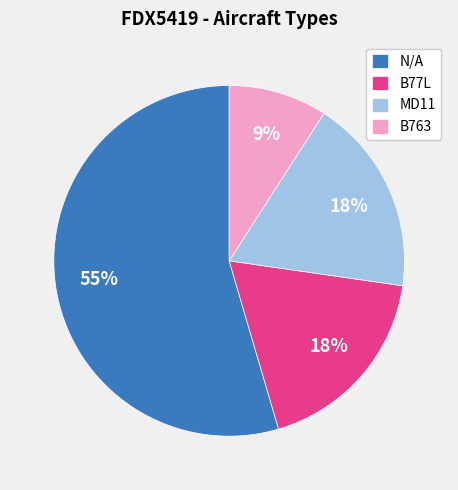

To the nearest percent, what is the average slice percentage?

25%